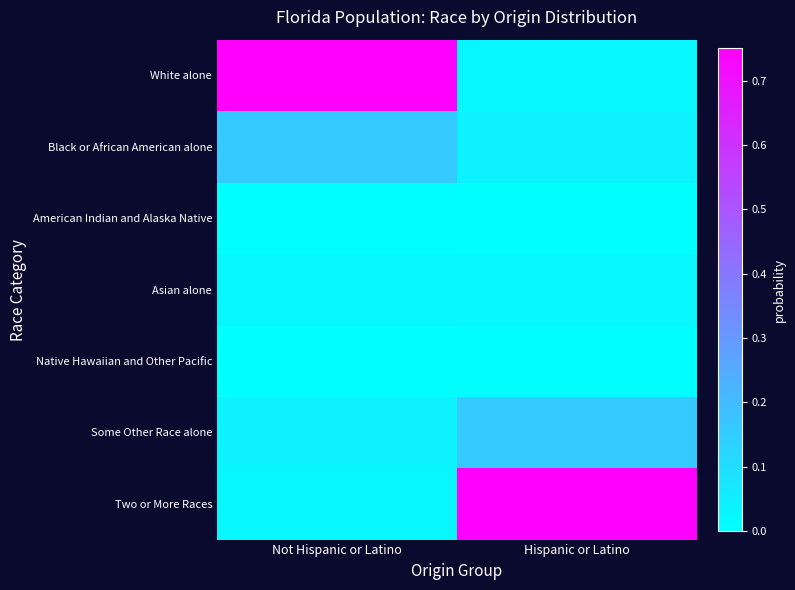

At Not Hispanic or Latino, list the series in order from smallest to largest.

Native Hawaiian and Other Pacific, American Indian and Alaska Native, Asian alone, Two or More Races, Some Other Race alone, Black or African American alone, White alone